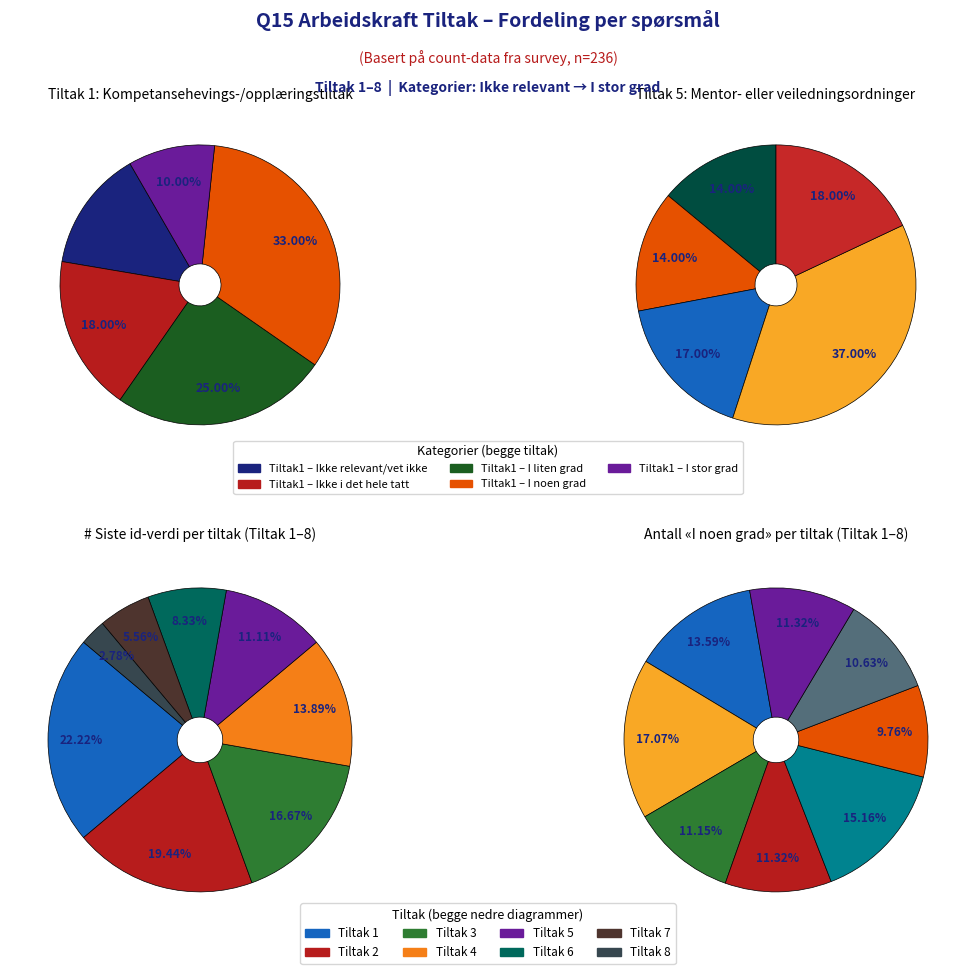

True or false: Q15_arbkraft_tiltak_4 accounts for 14% of the total.

True